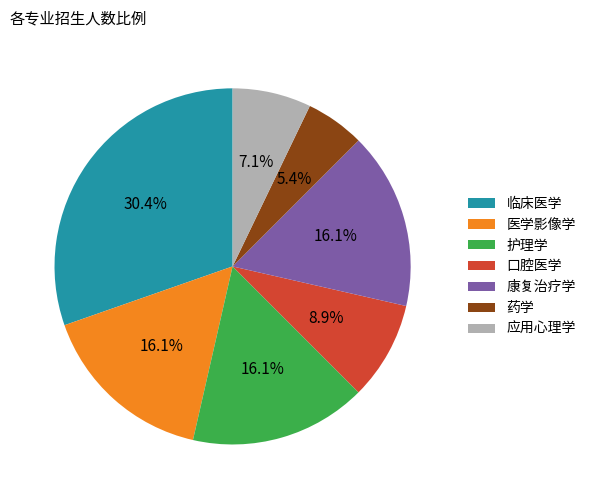

Combined, do 口腔医学 and 护理学 account for over 50%?

No